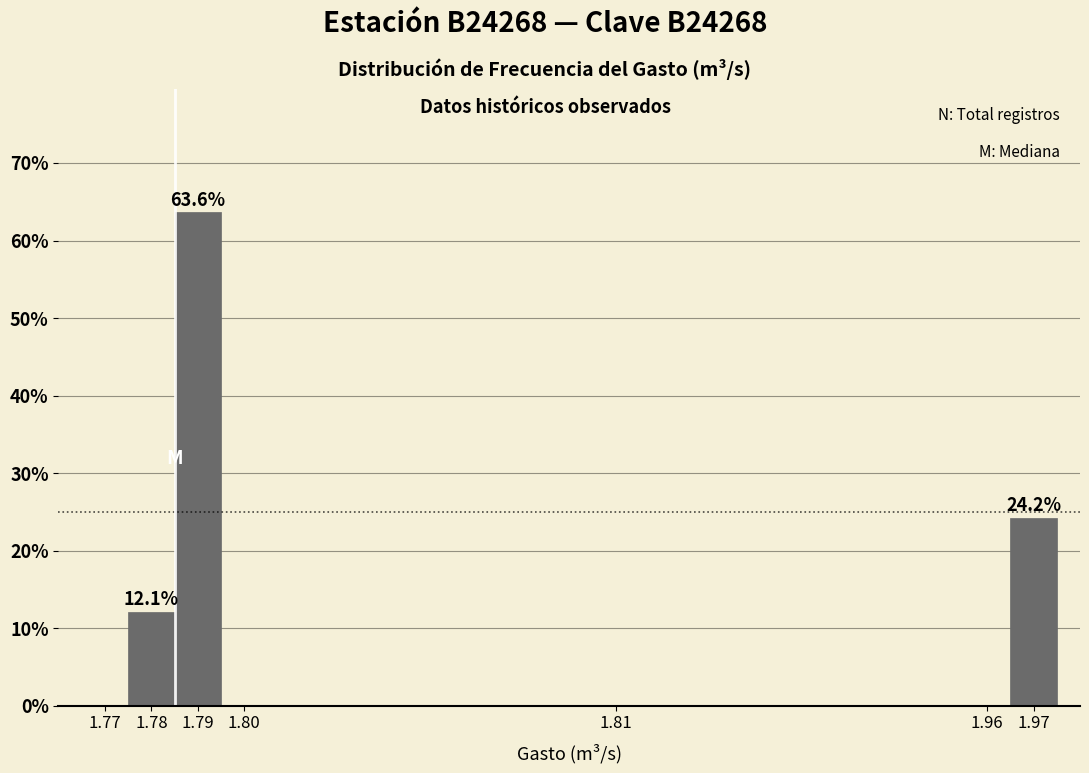

Reading right to left, extract all data points from this chart.

1.97=24.2	1.96=0.0	1.81=0.0	1.80=0.0	1.79=63.6	1.78=12.1	1.77=0.0